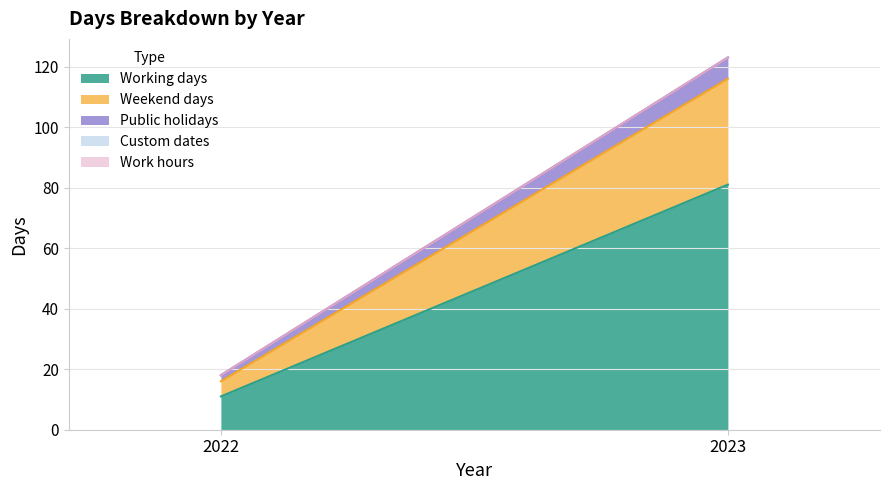

What is the value of the Working days point at the 1st from the left?

11